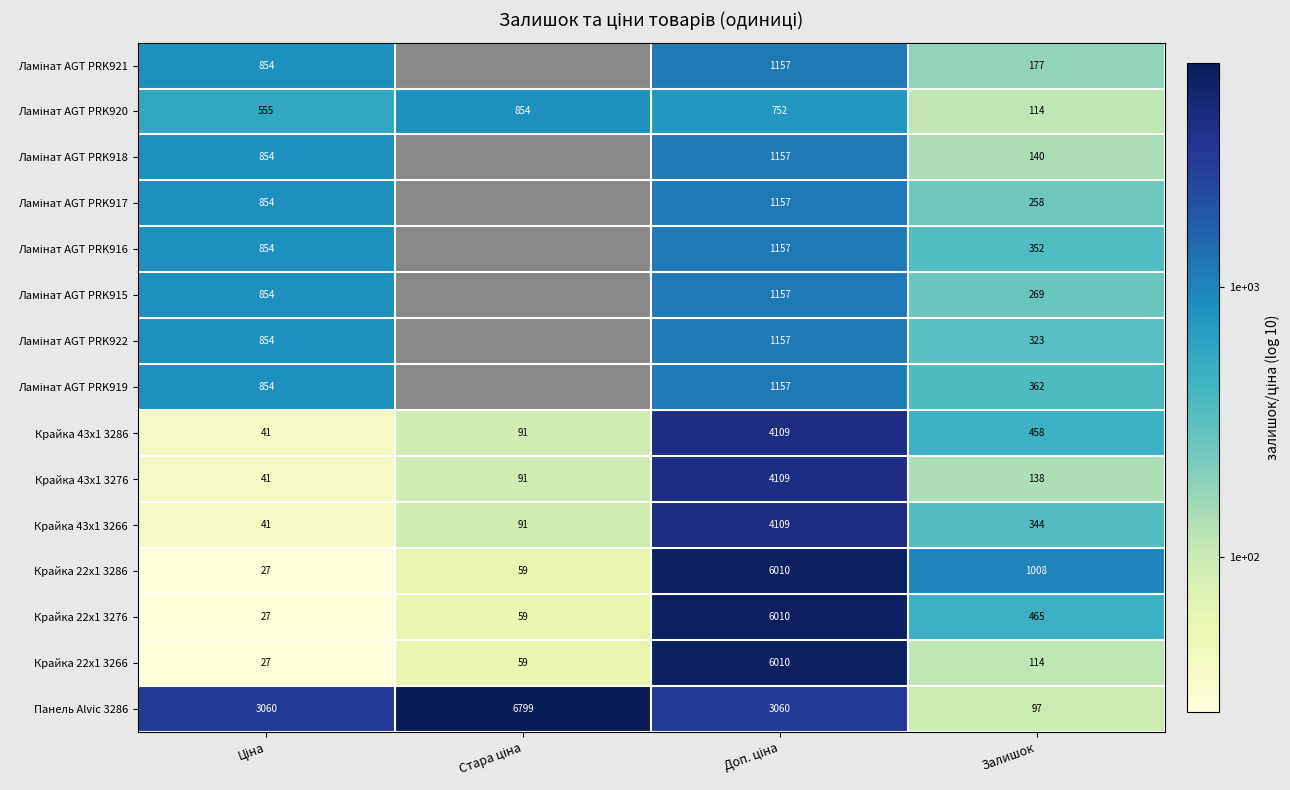

How many values in the Крайка 22x1 3266 series are below 114?

2